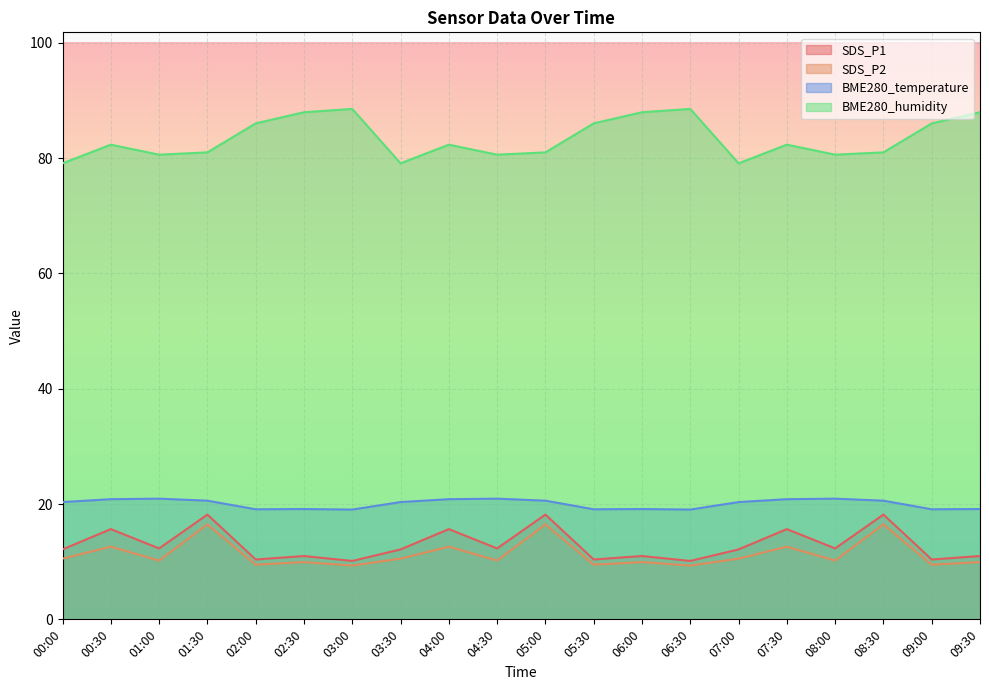

Reading right to left, extract all data points from this chart.

SDS_P1: 09:30=11.0	09:00=10.4	08:30=18.2	08:00=12.3	07:30=15.7	07:00=12.1	06:30=10.1	06:00=11.0	05:30=10.4	05:00=18.2	04:30=12.3	04:00=15.7	03:30=12.1	03:00=10.1	02:30=11.0	02:00=10.4	01:30=18.2	01:00=12.3	00:30=15.7	00:00=12.1
SDS_P2: 09:30=9.9	09:00=9.5	08:30=16.5	08:00=10.2	07:30=12.6	07:00=10.5	06:30=9.3	06:00=9.9	05:30=9.5	05:00=16.5	04:30=10.2	04:00=12.6	03:30=10.5	03:00=9.3	02:30=9.9	02:00=9.5	01:30=16.5	01:00=10.2	00:30=12.6	00:00=10.5
BME280_temperature: 09:30=19.1	09:00=19.1	08:30=20.6	08:00=20.9	07:30=20.8	07:00=20.3	06:30=19.0	06:00=19.1	05:30=19.1	05:00=20.6	04:30=20.9	04:00=20.8	03:30=20.3	03:00=19.0	02:30=19.1	02:00=19.1	01:30=20.6	01:00=20.9	00:30=20.8	00:00=20.3
BME280_humidity: 09:30=88.0	09:00=86.0	08:30=81.0	08:00=80.6	07:30=82.3	07:00=79.1	06:30=88.5	06:00=88.0	05:30=86.0	05:00=81.0	04:30=80.6	04:00=82.3	03:30=79.1	03:00=88.5	02:30=88.0	02:00=86.0	01:30=81.0	01:00=80.6	00:30=82.3	00:00=79.1